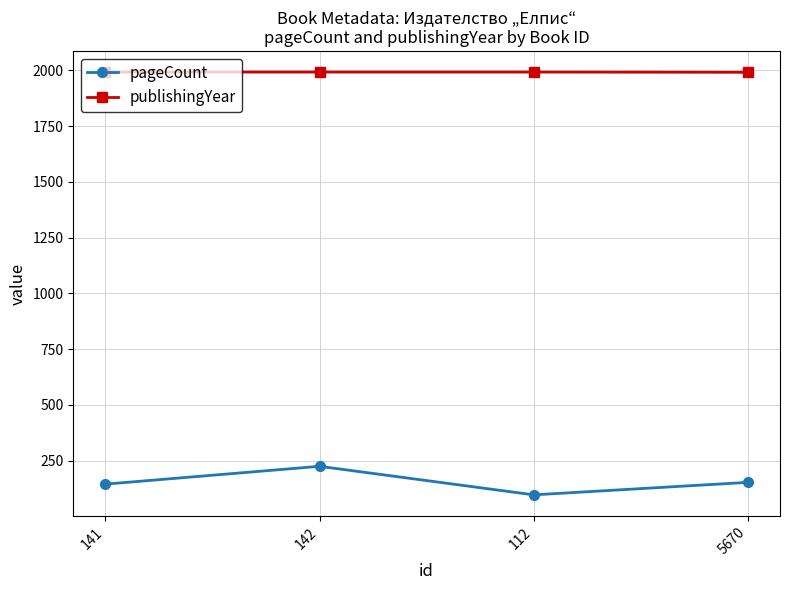

At 5670, list the series in order from largest to smallest.

publishingYear, pageCount